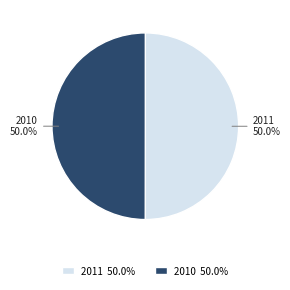

What percentage is the 2010 slice, to the nearest percent?

50%